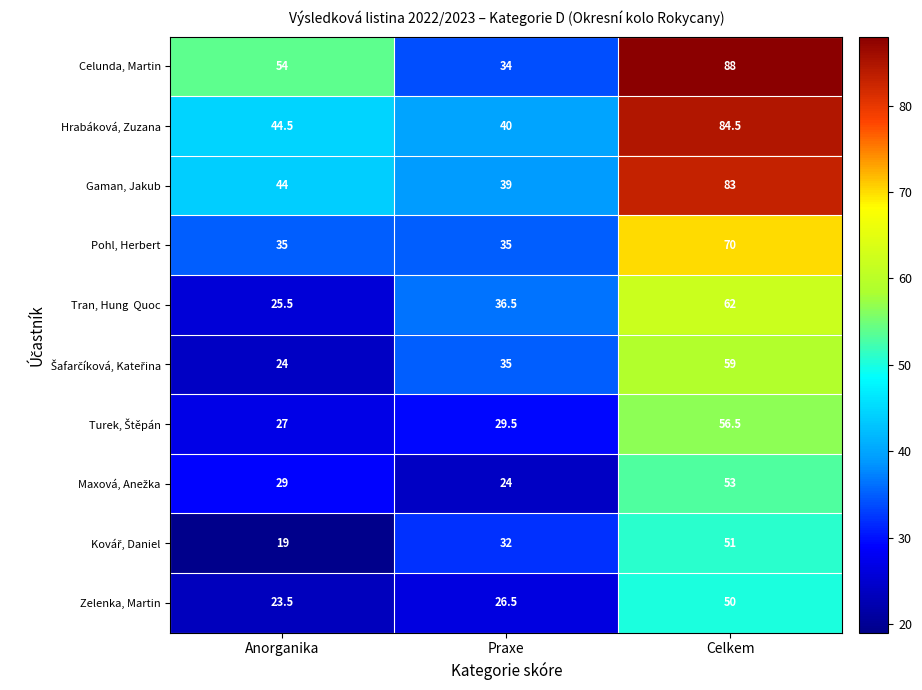

At how many categories does at least one series exceed 30?

3